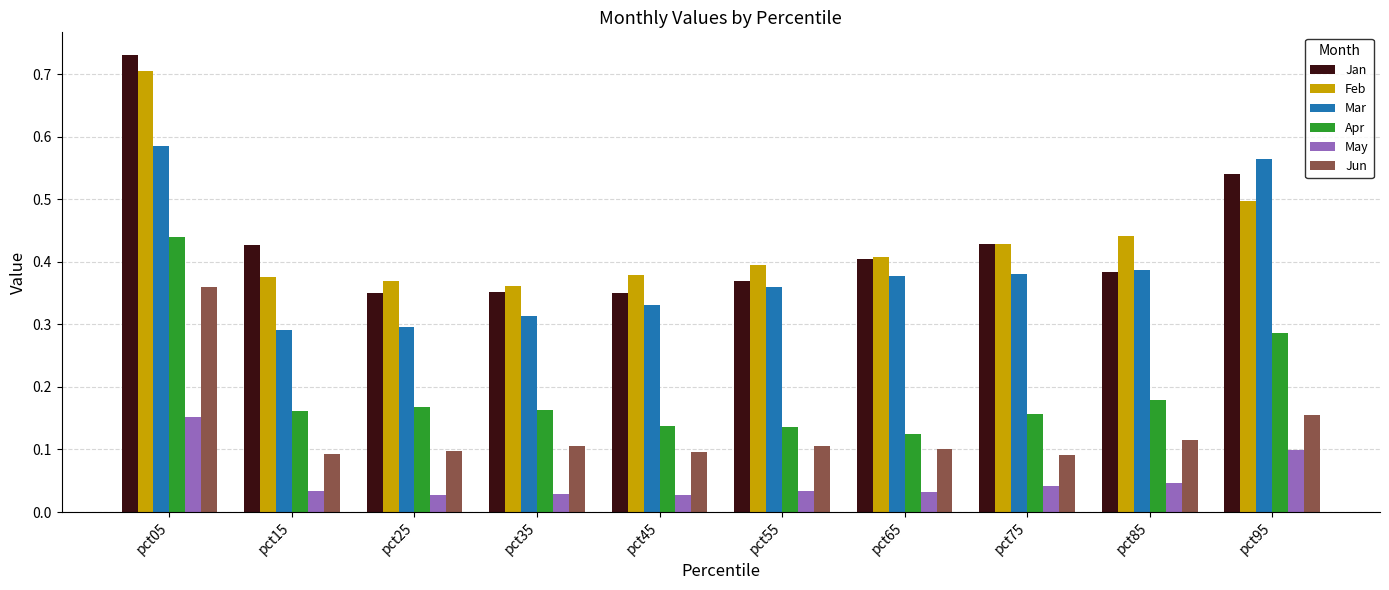

Is the value of Apr at pct05 greater than the value of Jun at pct35?

Yes